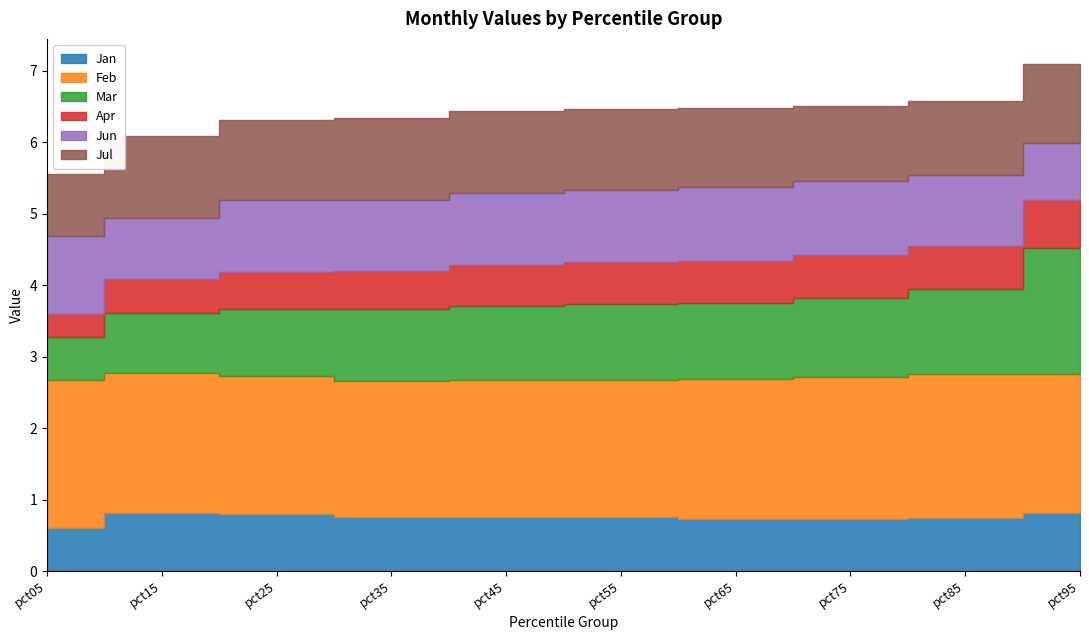

What are all the series names shown in the legend?

Jan, Feb, Mar, Apr, Jun, Jul